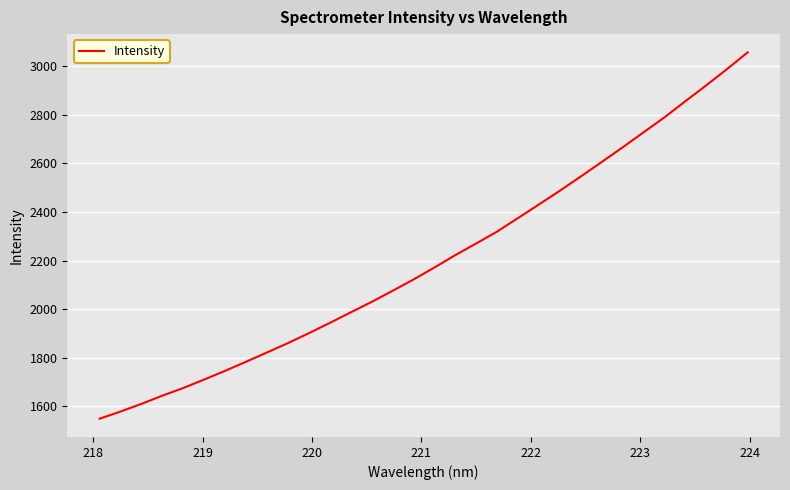

Is this an area chart (filled region under the line)?

No